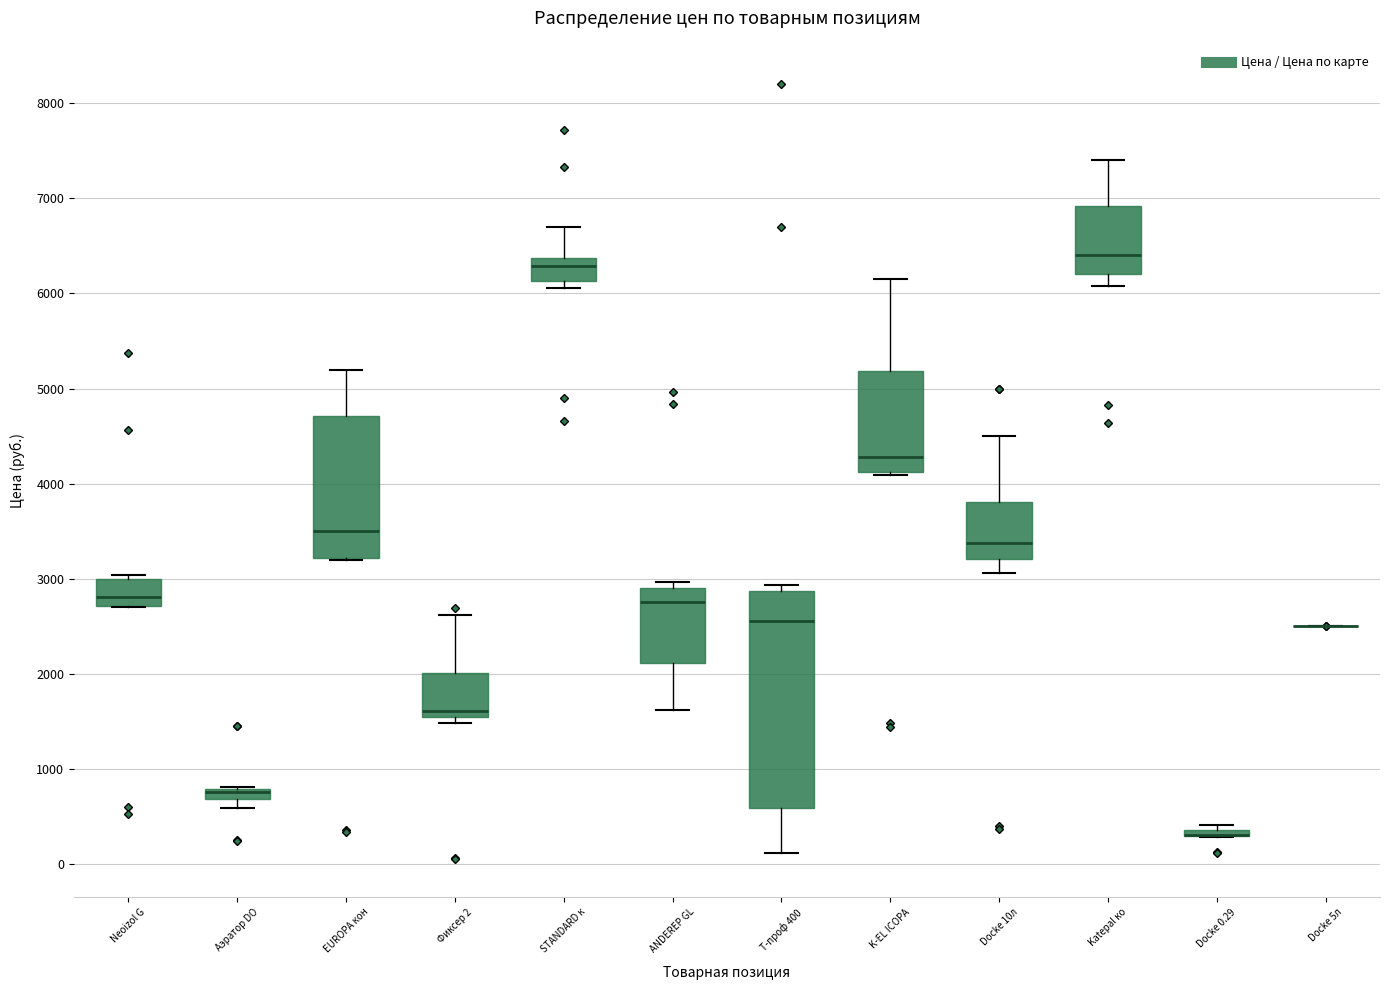

Where does the median line of the box for K-EL ICOPA sit on the y-axis? The values are not printed on the chart, so give them approximately, as read against the axis.

4300